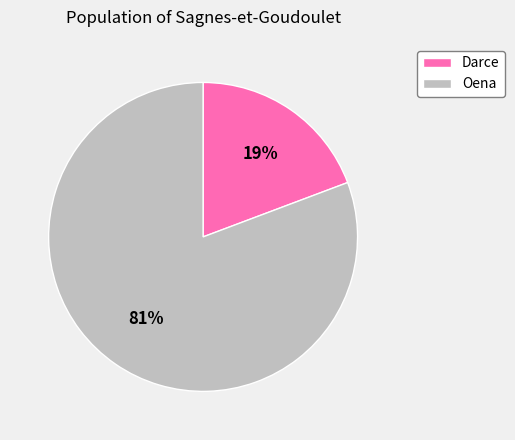

What is the smallest slice in the pie chart?

Darce